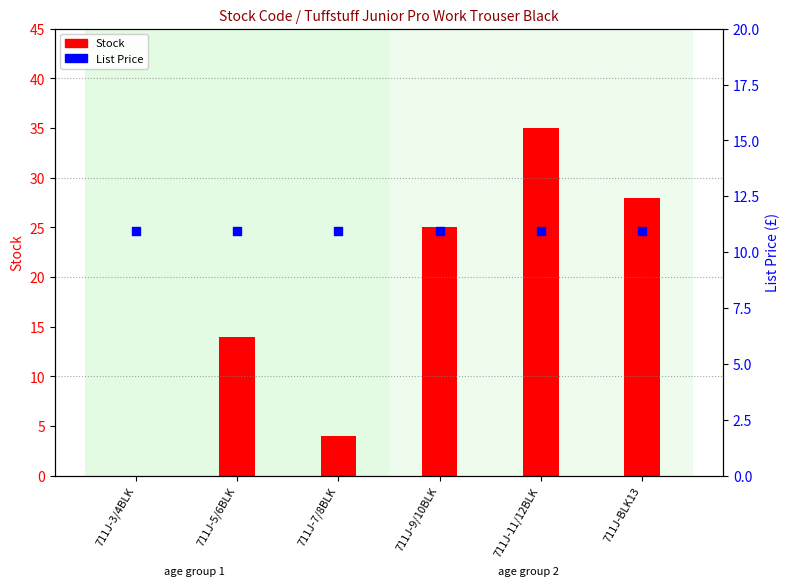

What are all the series names shown in the legend?

Stock, List Price